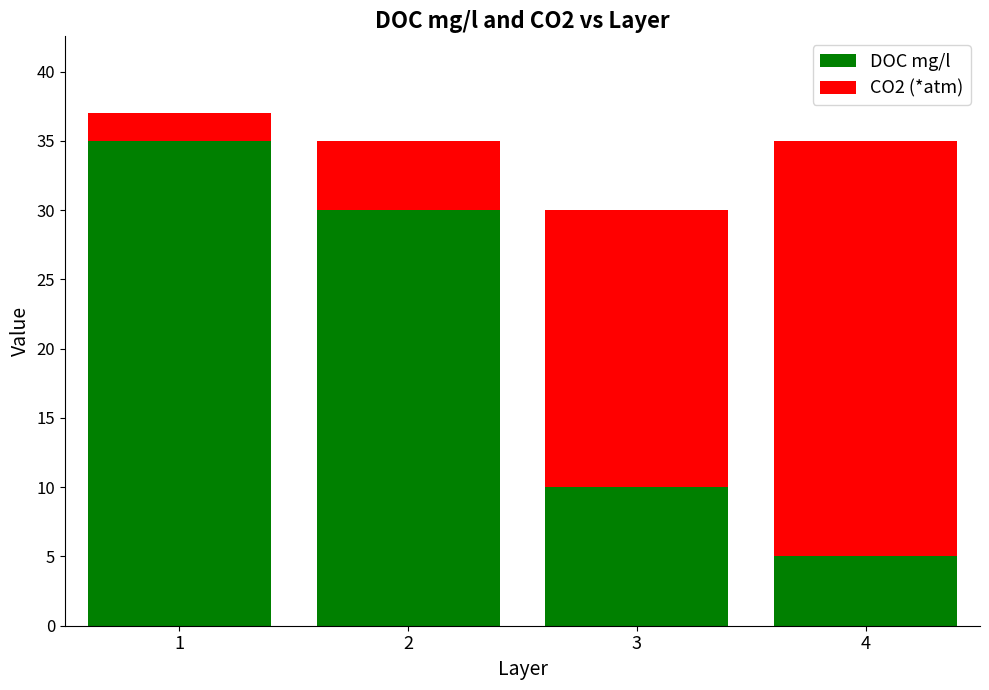

True or false: DOC mg/l has a value of 35 at 1.

True